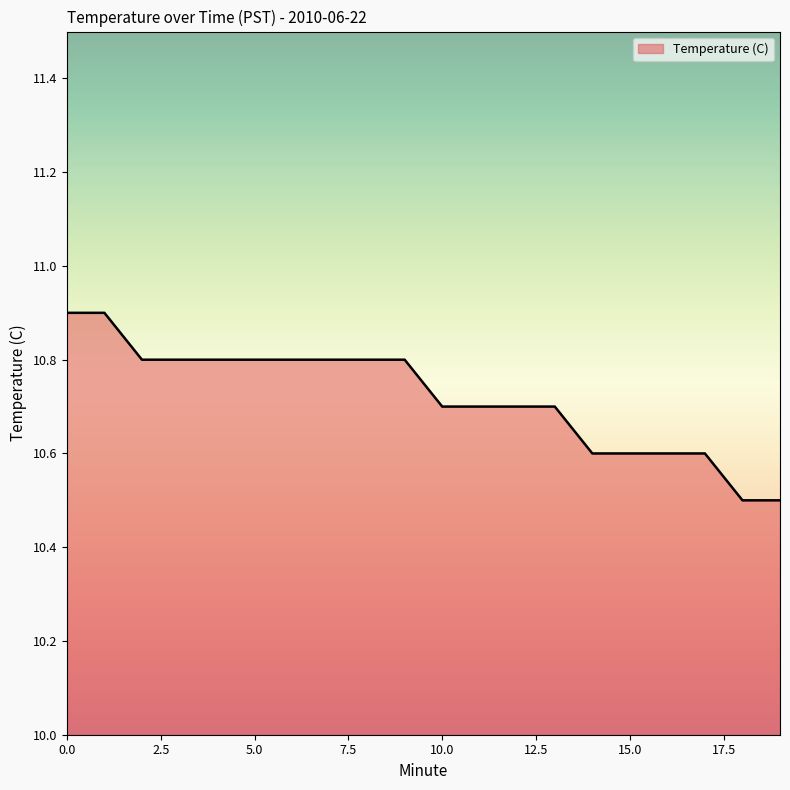

What is the greatest value displayed?

10.9